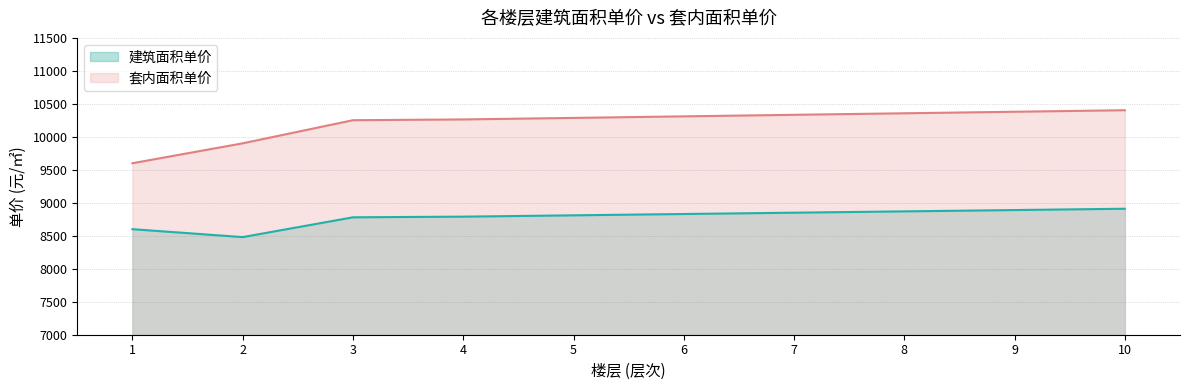

Which series has the largest range (max minus min)?

套内面积单价